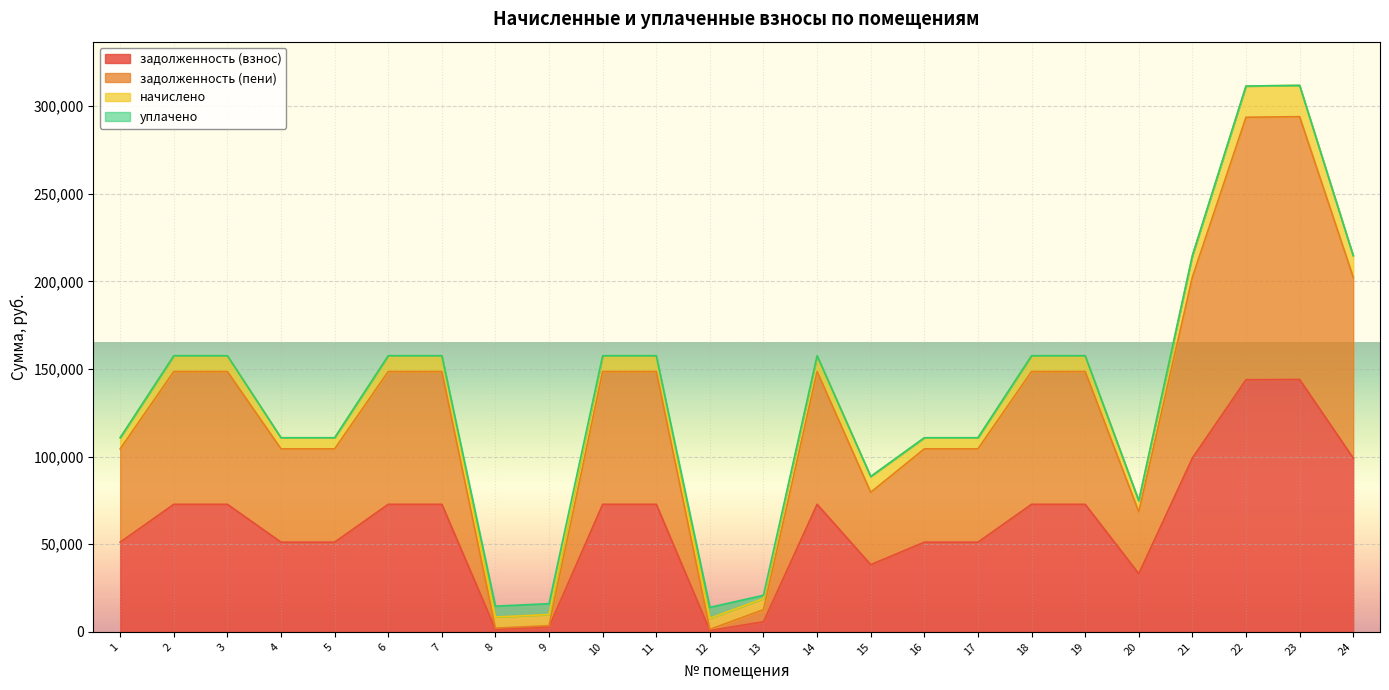

List the labels in order of задолженность (пени) value, largest first.

23, 22, 21, 24, 2, 3, 6, 7, 10, 11, 14, 18, 19, 1, 4, 5, 16, 17, 15, 20, 13, 9, 8, 12